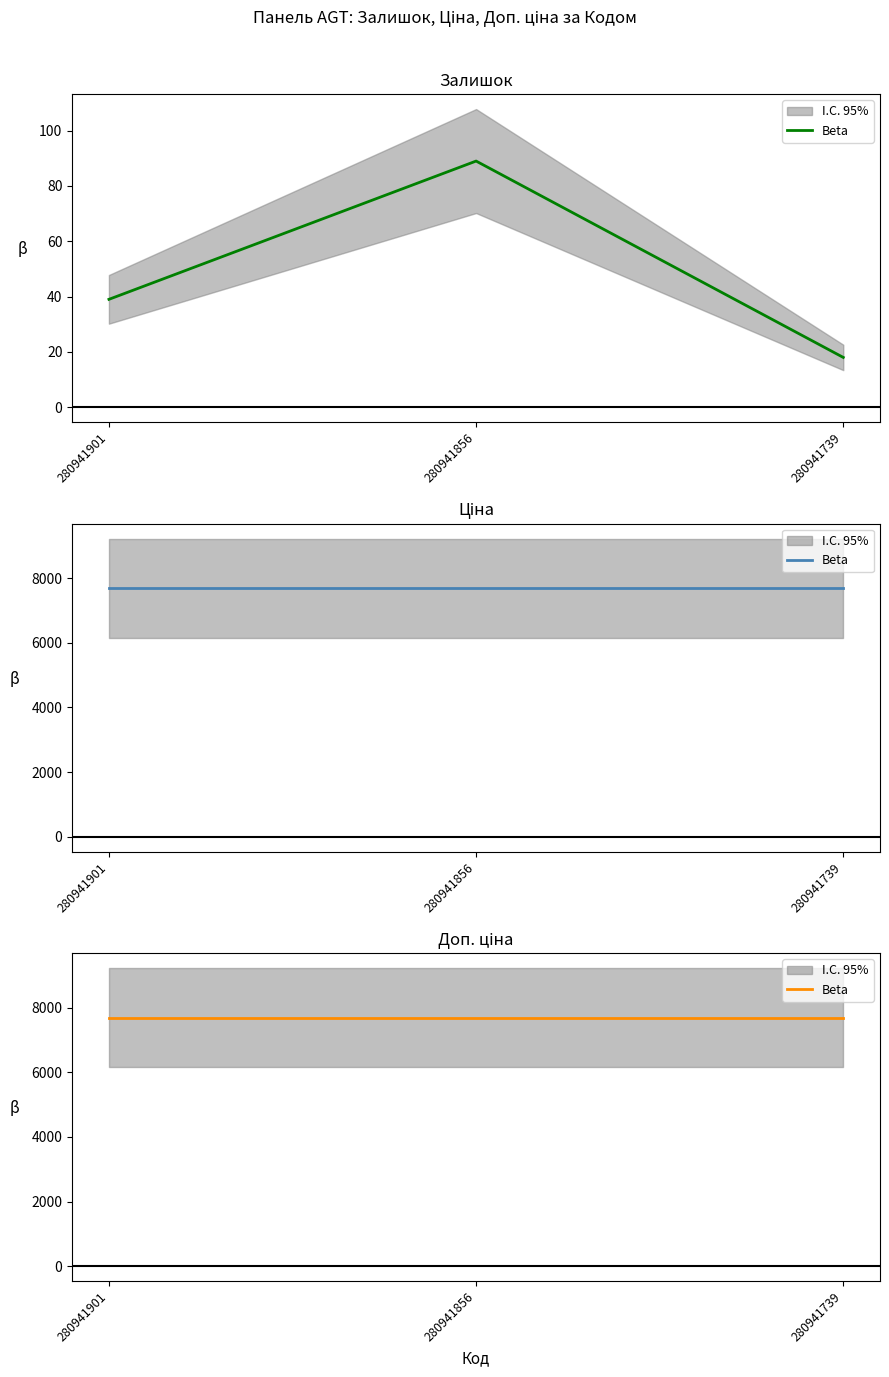

Is the value of Залишок at 280941739 greater than the value of Доп. ціна at 280941739?

No